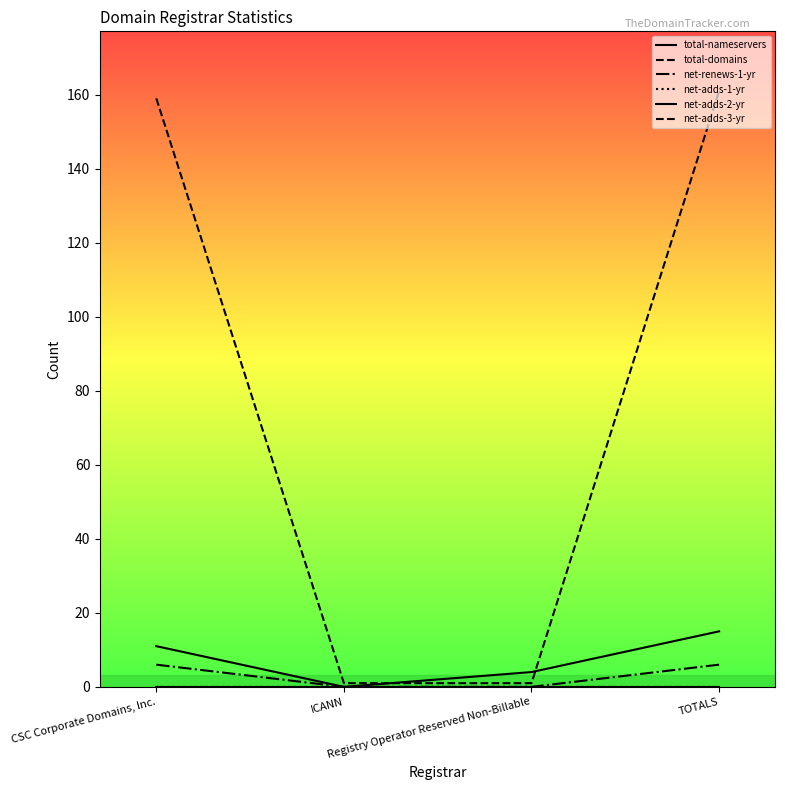

Does the chart have visible grid lines?

No